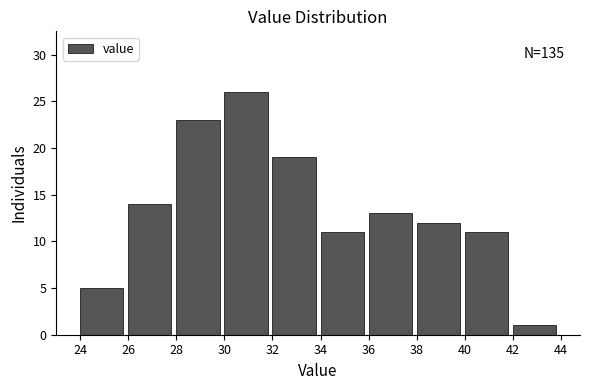

Which range on the x-axis has the tallest bar?

30 to 32